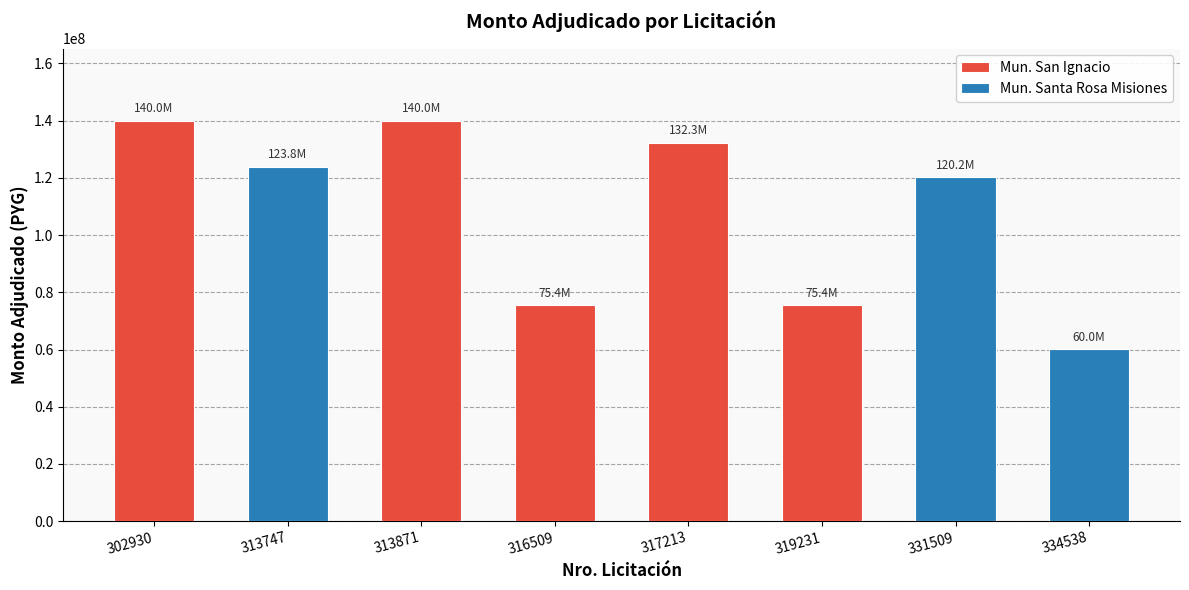

True or false: the data shows 114544669 at 316509.

False